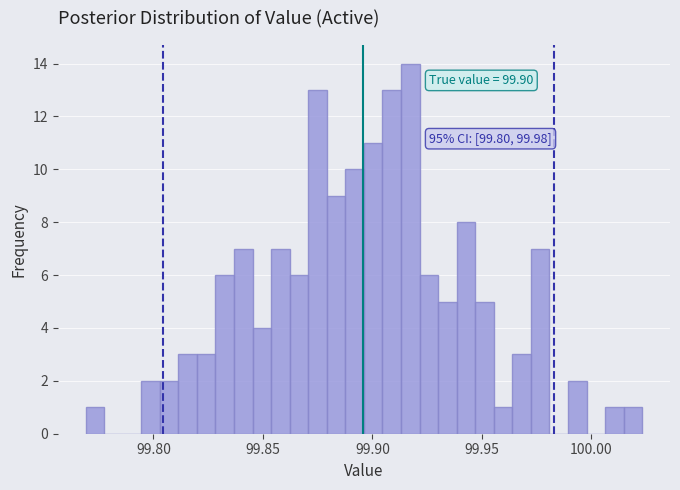

Around what value on the x-axis is the tallest bar? Give the approximate position of its centre, as read against the axis.

99.915